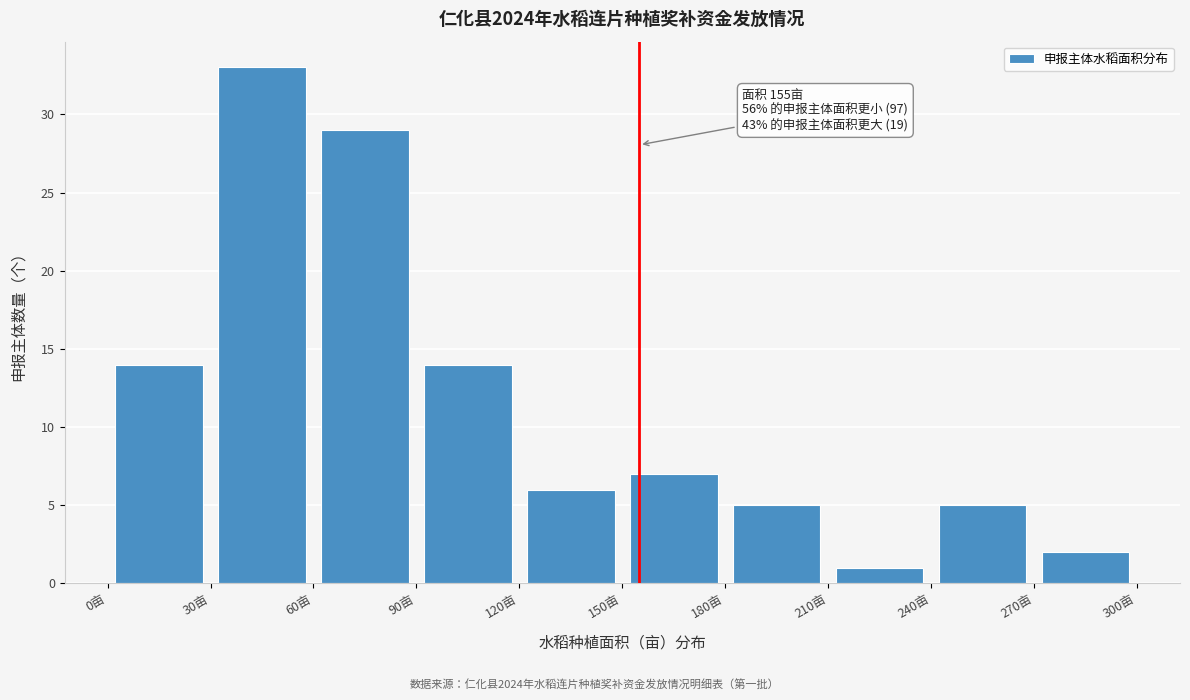

Over which range of the x-axis is the bar tallest?

30 to 60